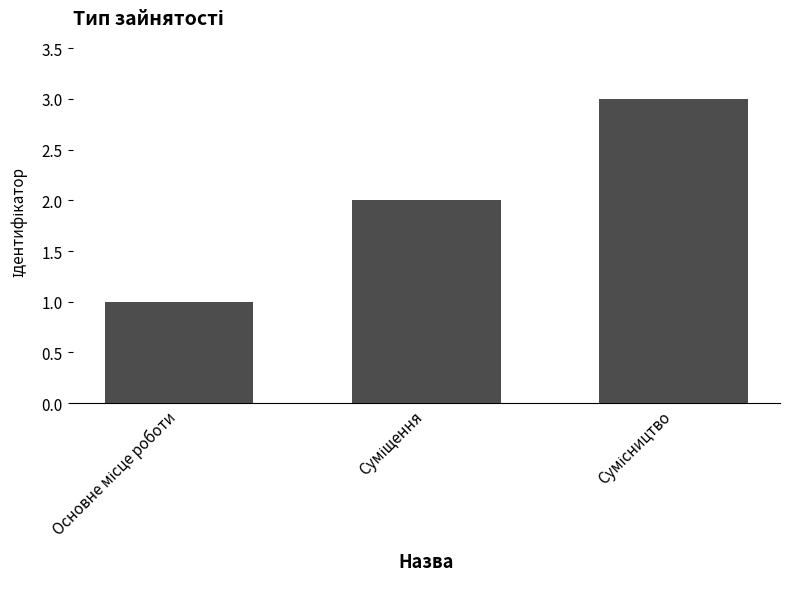

What is the maximum value shown in the chart?

3